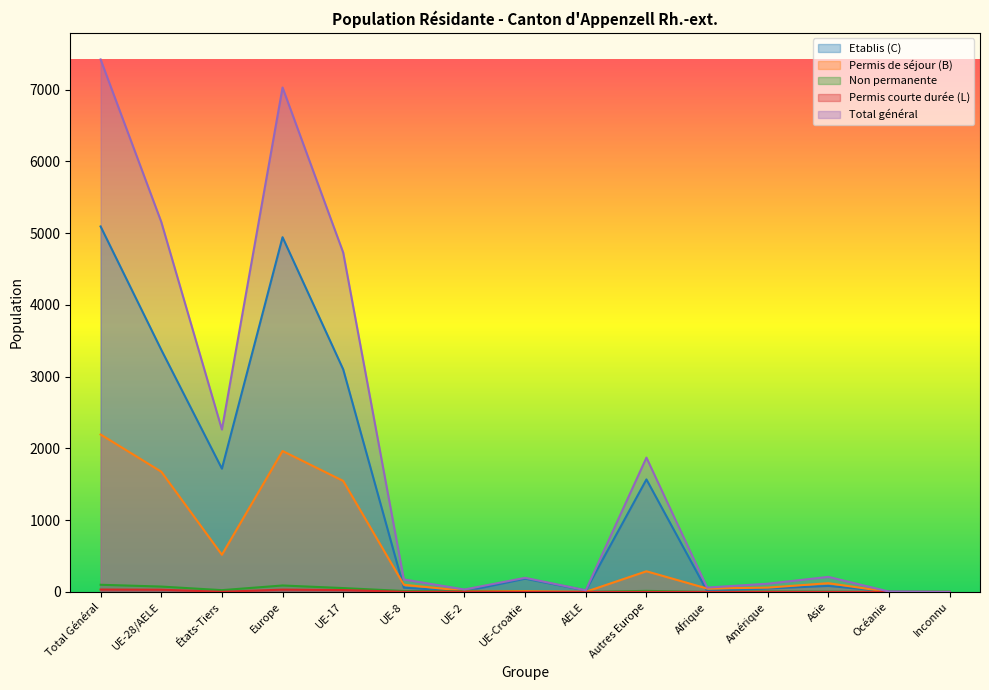

How many values in the Permis courte durée (L) series are below 1?

6